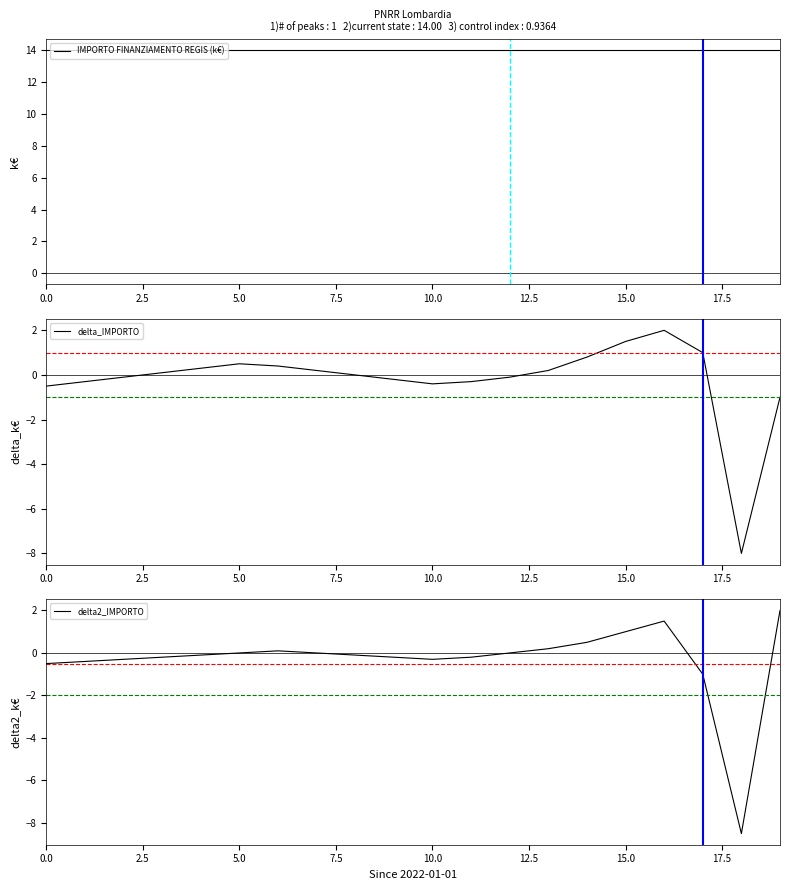

At which category does the chart reach its minimum across all series?

18